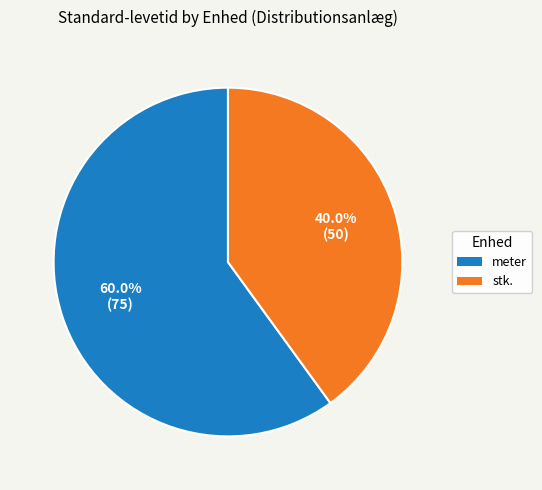

Combined, do stk. and meter account for over 50%?

Yes